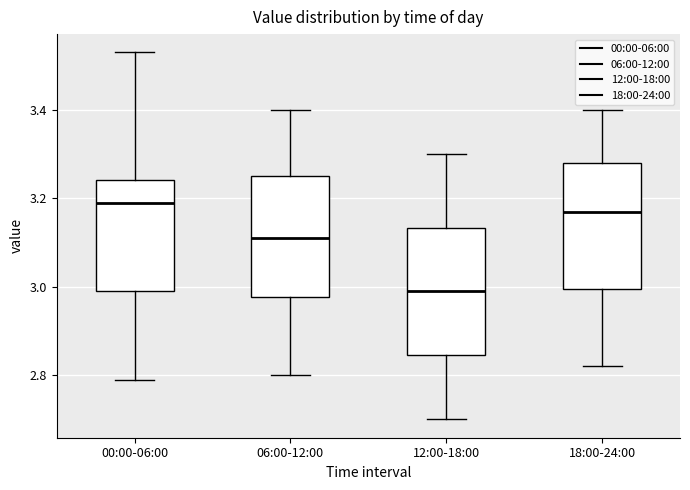

Reading left to right, transcribe this box plot: for each box, give where its median line is, the range the box spans, and where its two whiskers end, as read against the y-axis. The values are not printed on the chart, so give them approximately, as read against the axis.

00:00-06:00: median 3.20, box 3.00 to 3.24, whiskers 2.80 to 3.54
06:00-12:00: median 3.12, box 2.98 to 3.26, whiskers 2.80 to 3.40
12:00-18:00: median 3.00, box 2.84 to 3.14, whiskers 2.70 to 3.30
18:00-24:00: median 3.18, box 3.00 to 3.28, whiskers 2.82 to 3.40